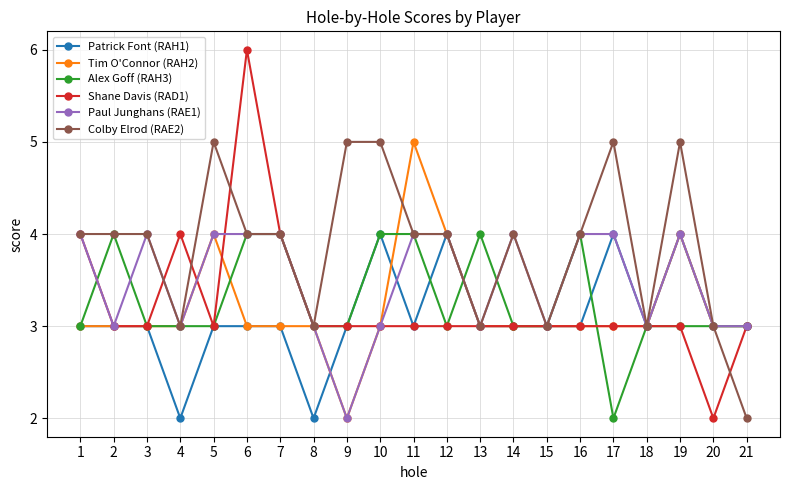

Is it true that Patrick Font (RAH1) equals 4 at 16?

False